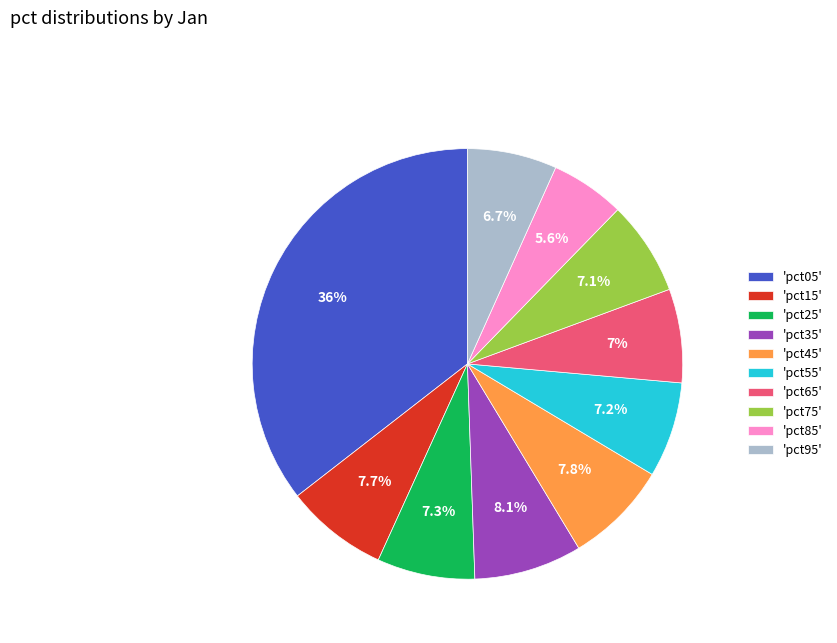

What is the largest slice in the pie chart?

'pct05'